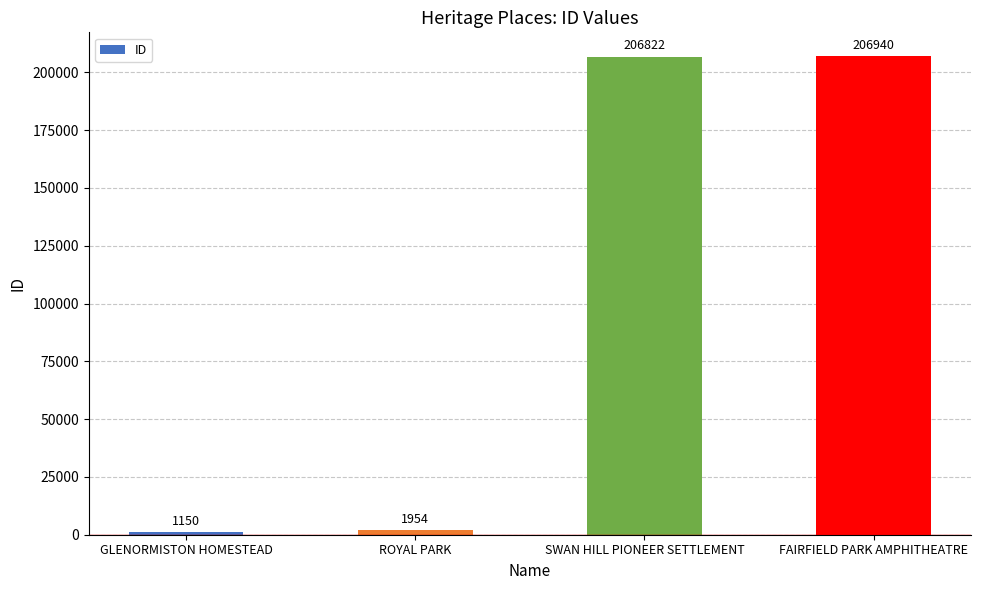

What position from the right is ROYAL PARK?

3